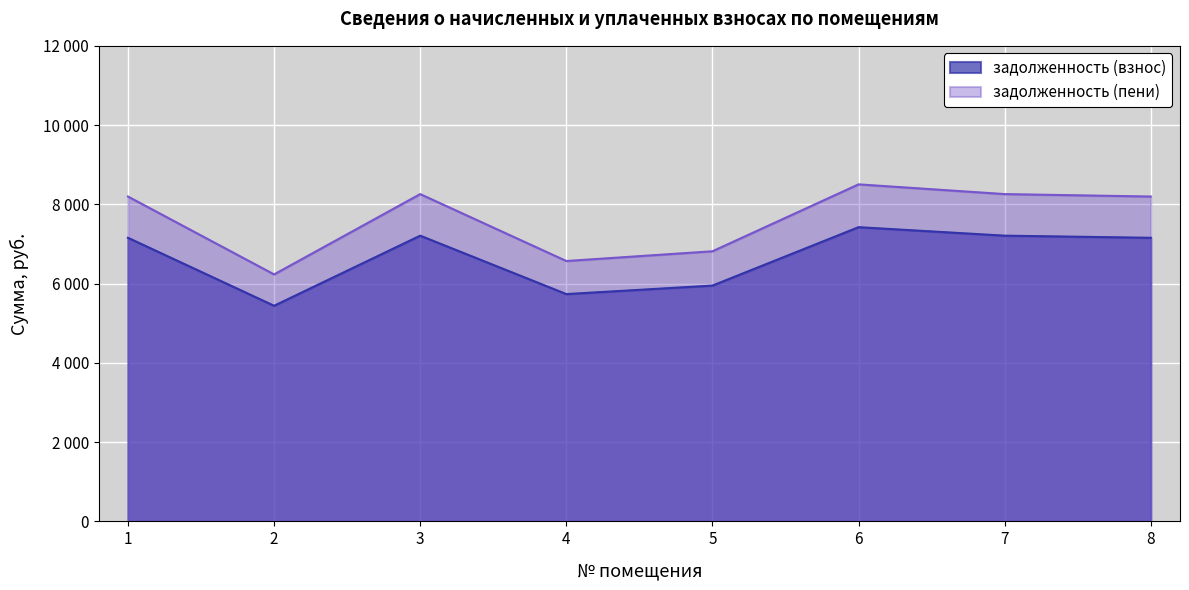

True or false: задолженность (взнос) has a value of 2473.6 at 1.

False